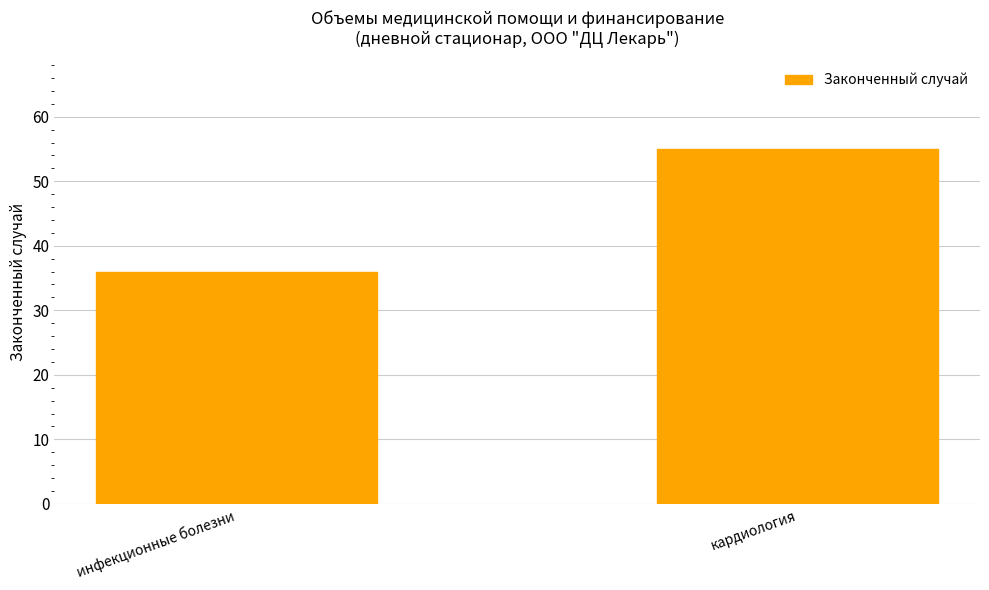

Reading left to right, extract all data points from this chart.

инфекционные болезни=36	кардиология=55